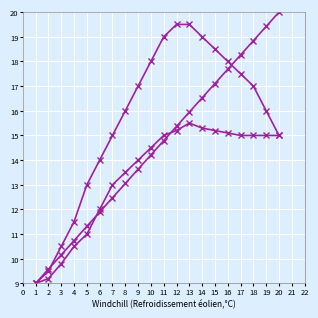

How many series are shown in this chart?

3